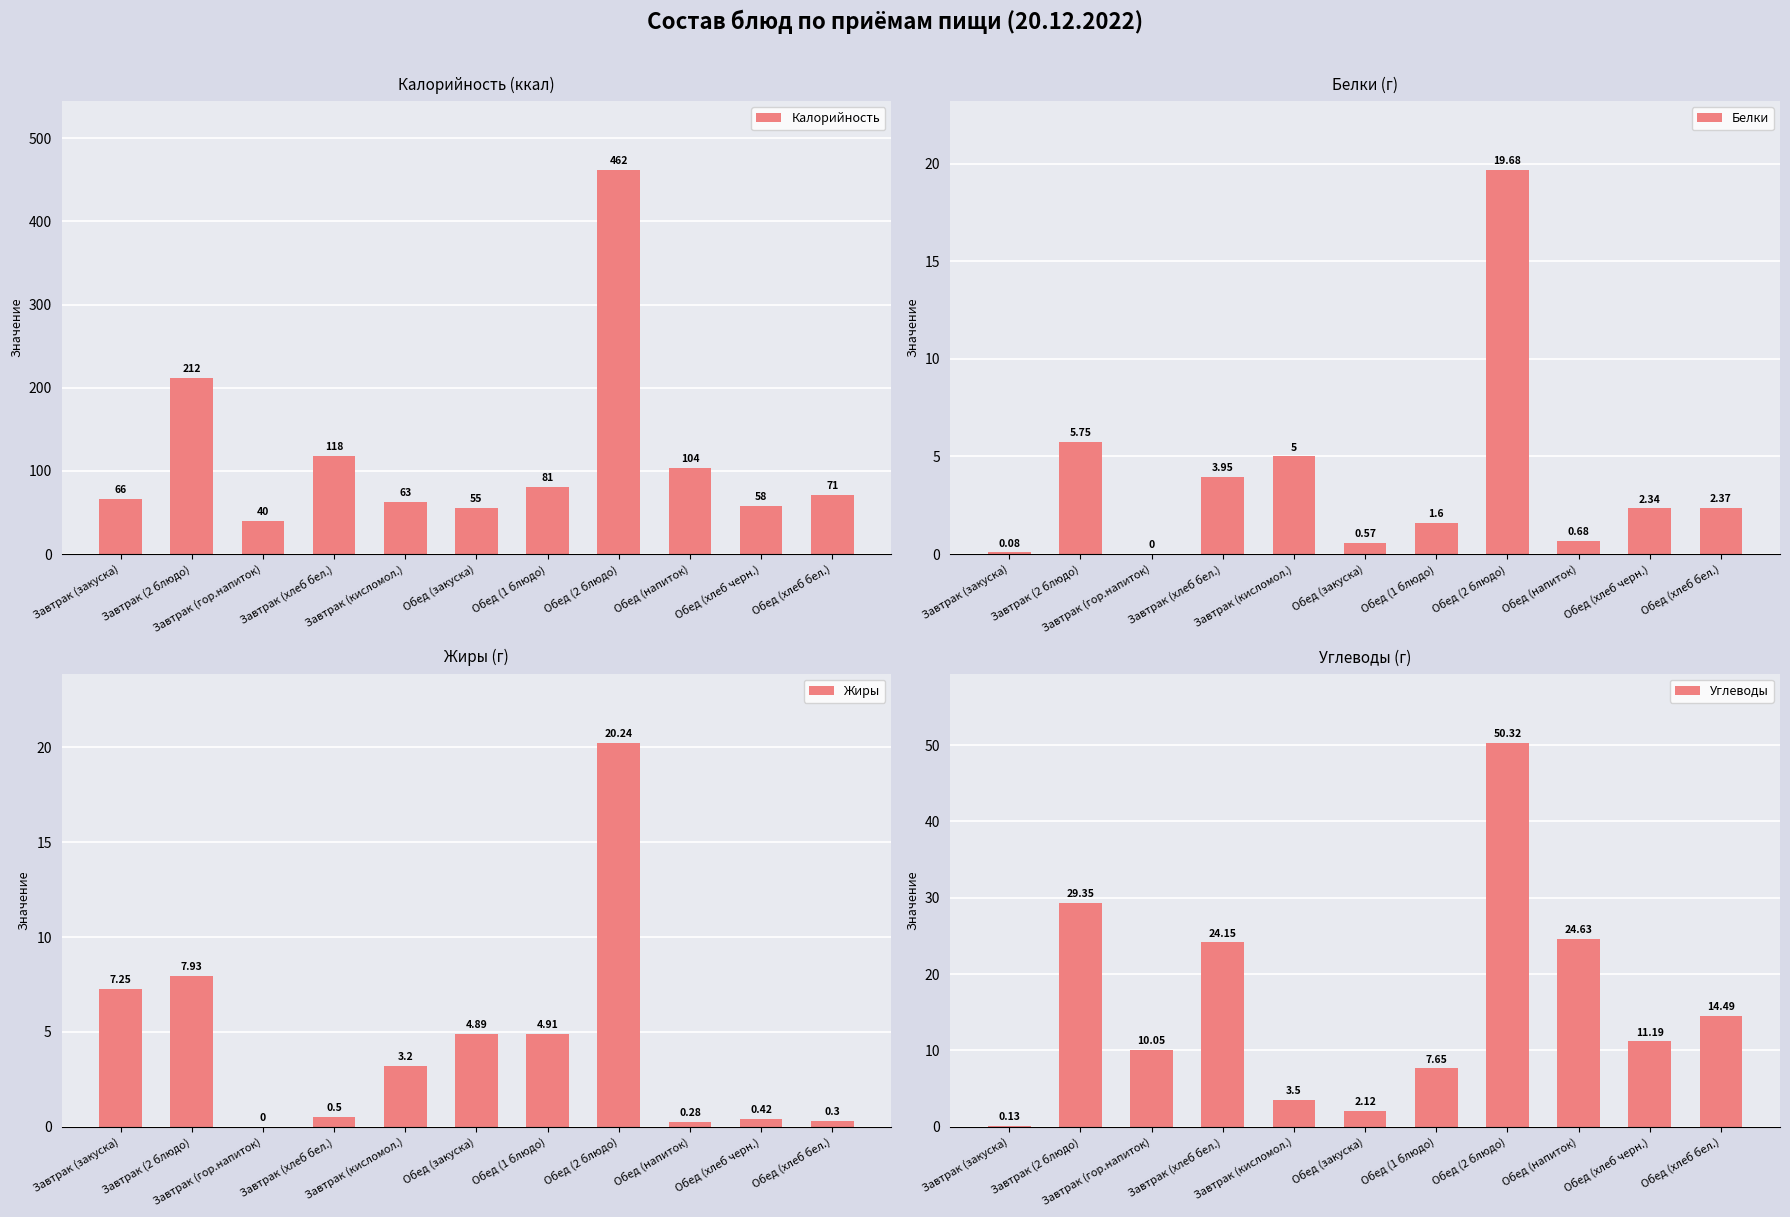

What position from the right is Завтрак (кисломол.)?

7